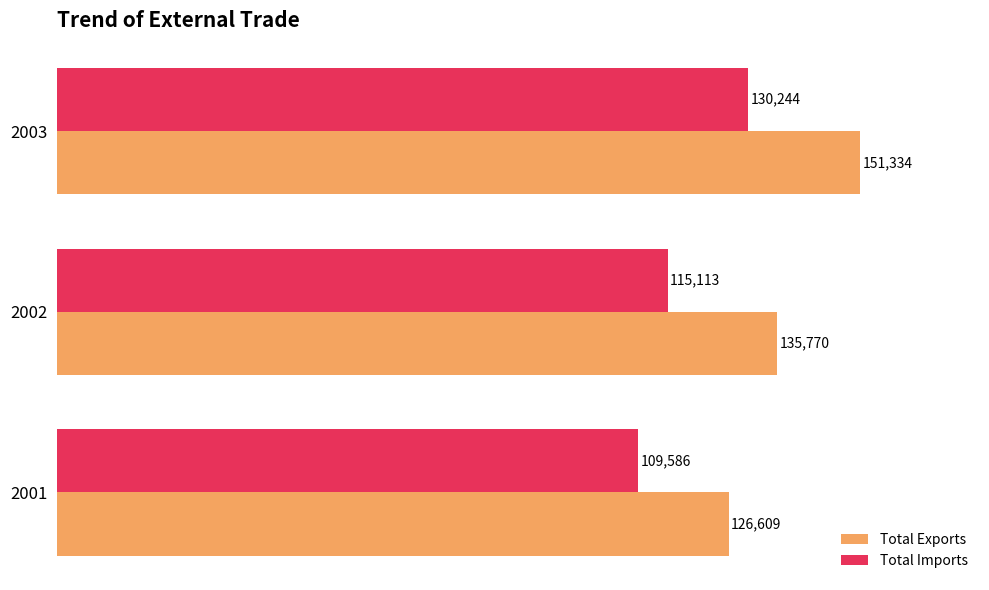

Count the number of categories in the chart.

3